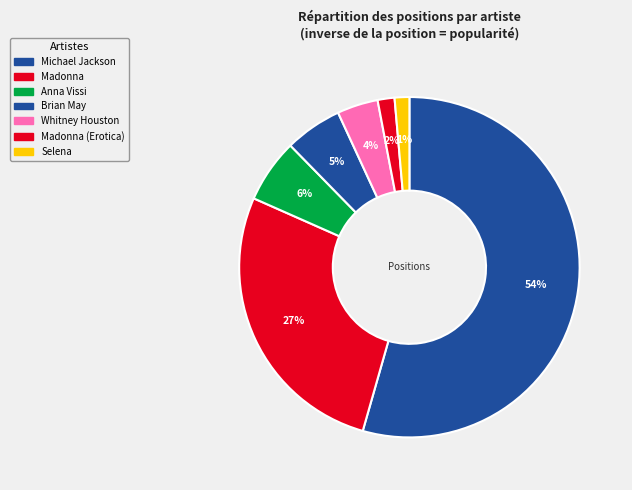

Count the number of slices in the pie.

7